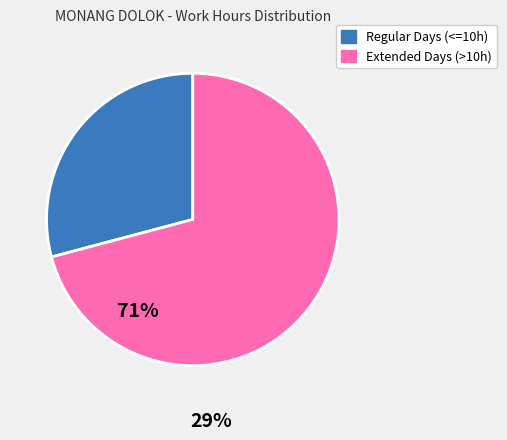

Is there a majority slice in this chart?

Yes